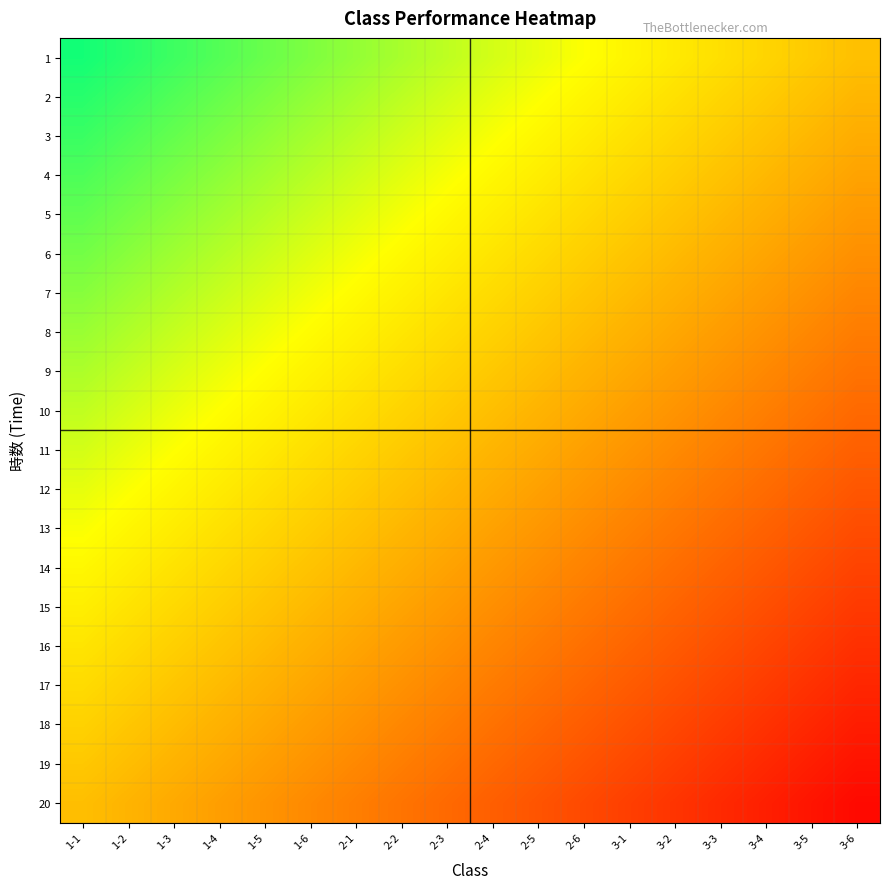

What is the total value across all series at 1-3?

13.6